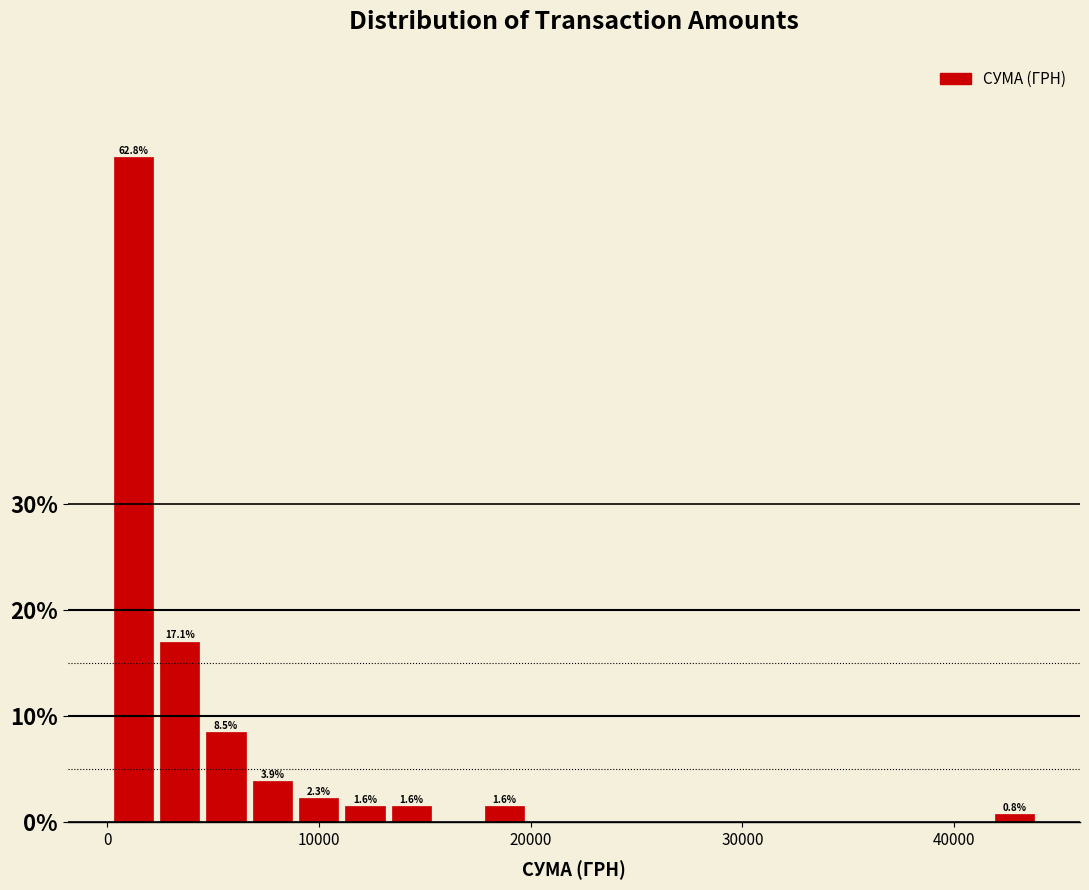

Read against the x-axis, roughly where is the centre of the tallest bar?

1000